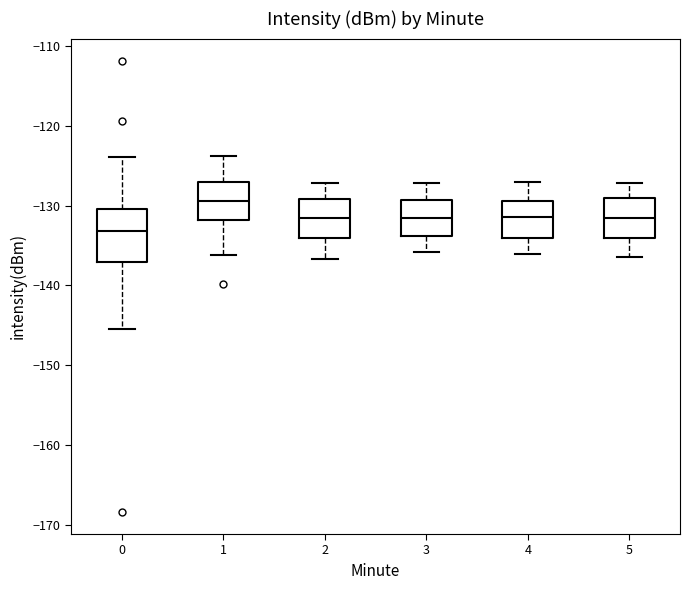

Comparing the boxes themselves (not the whiskers), which one is the tallest?

0